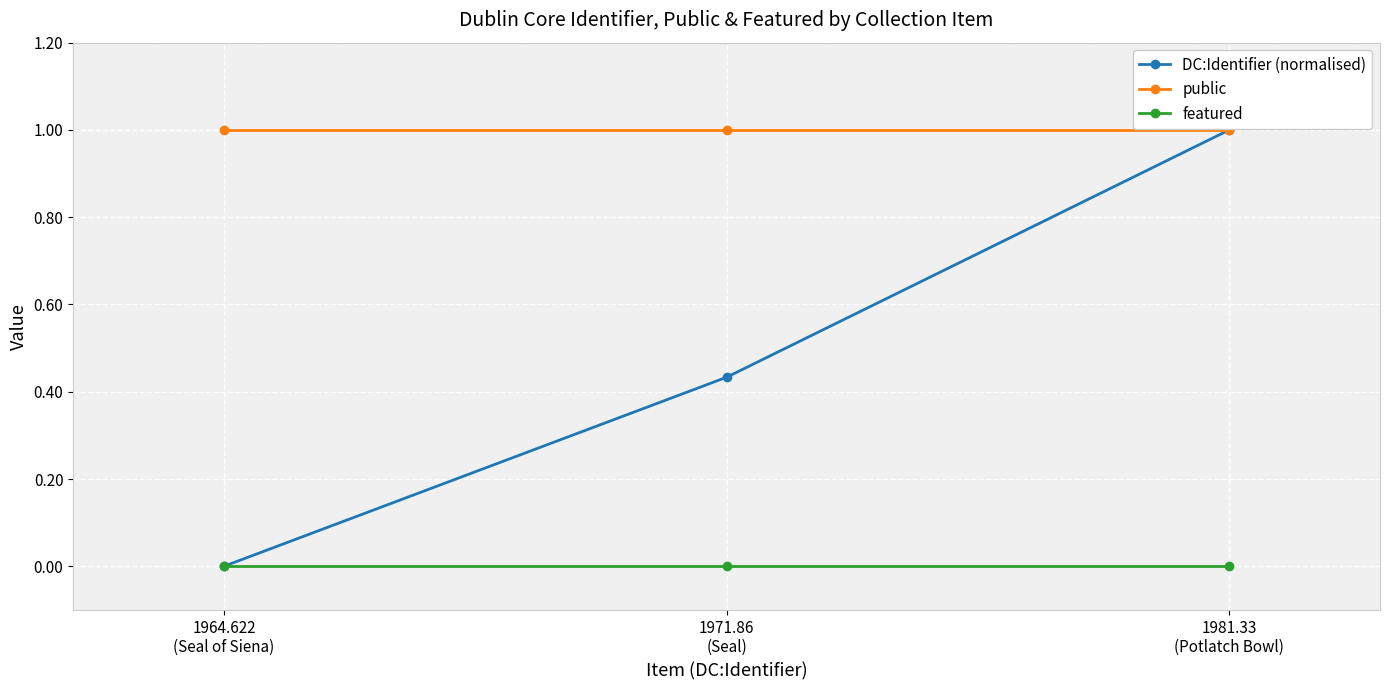

Rank the series at 1971.86
(Seal) from lowest to highest value.

featured, DC:Identifier (normalised), public